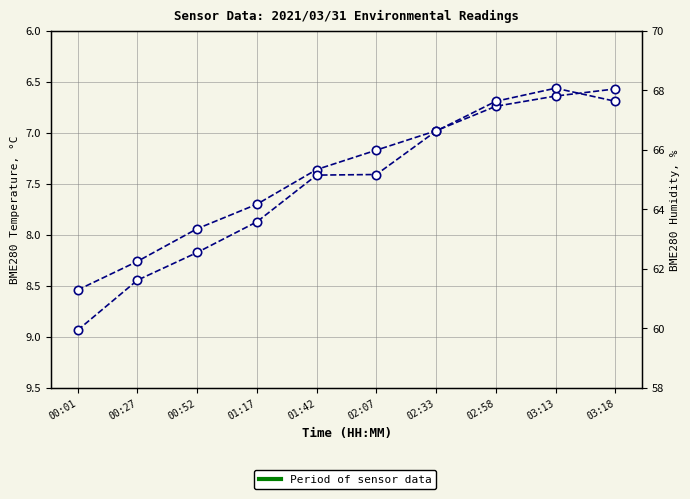

True or false: BME280_humidity and BME280_temperature cross at least once.

False